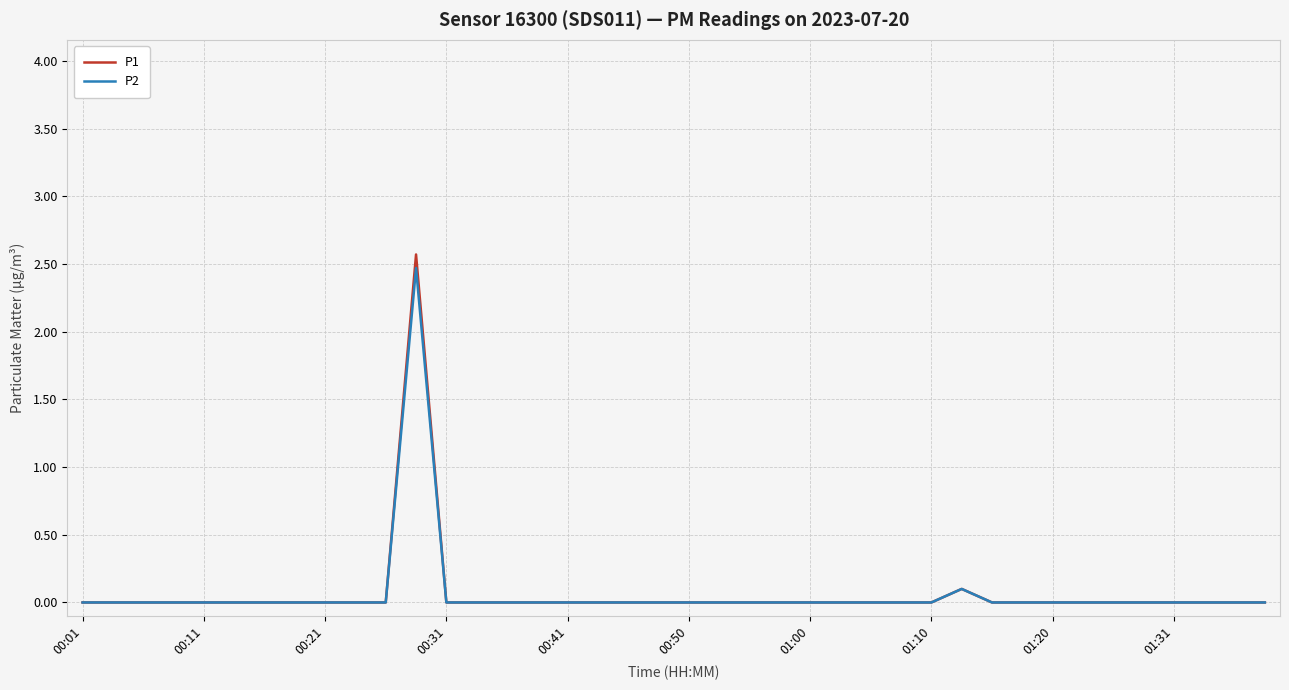

Which series has the widest spread of values?

P1